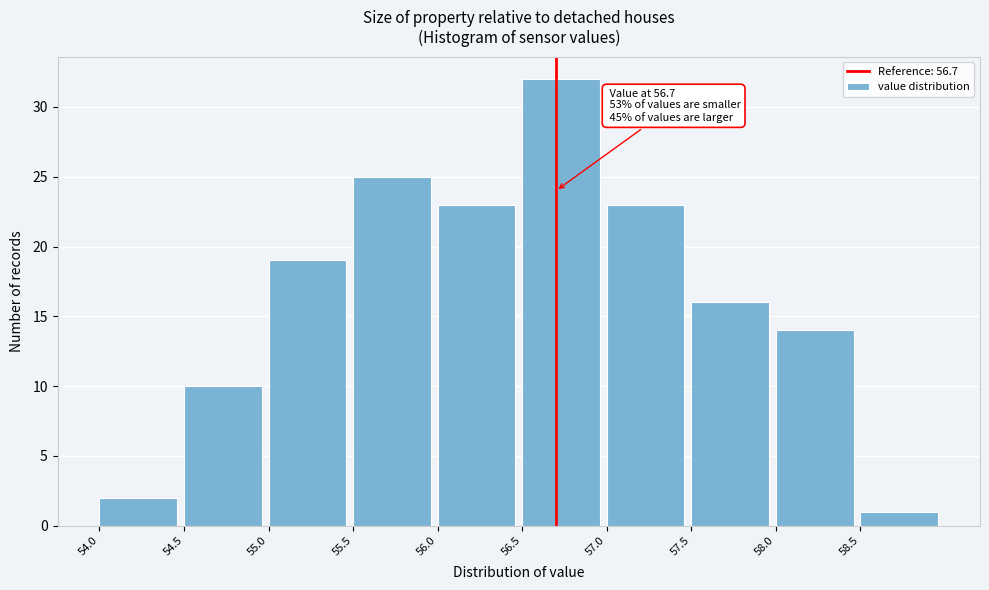

Over which range of the x-axis is the bar tallest?

56.5 to 57.0